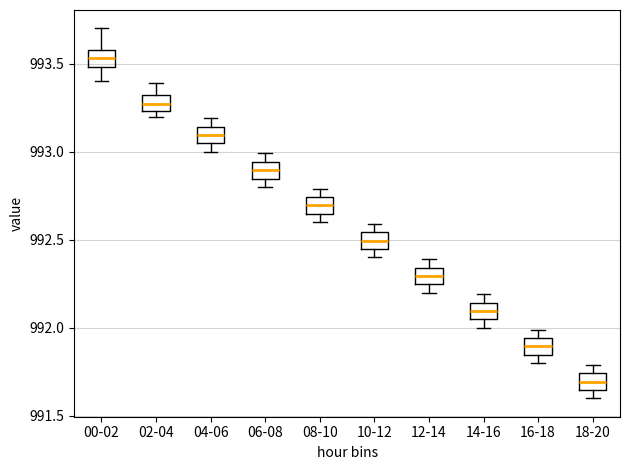

Where does the median line of the box for 18-20 sit on the y-axis? The values are not printed on the chart, so give them approximately, as read against the axis.

991.70